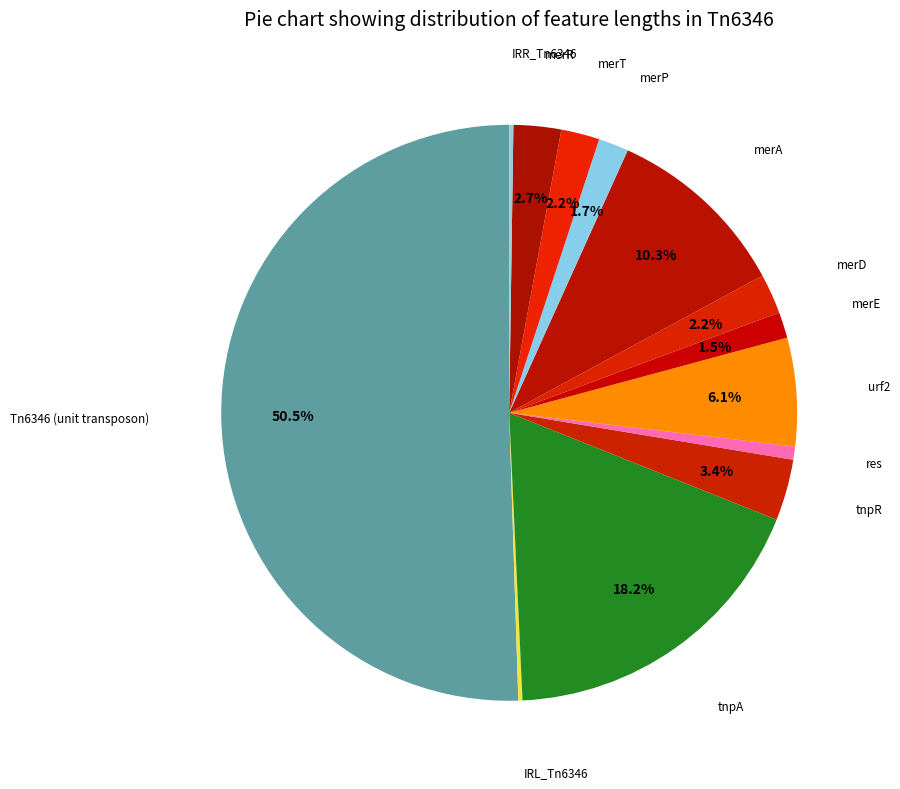

Does any single category account for the majority?

Yes